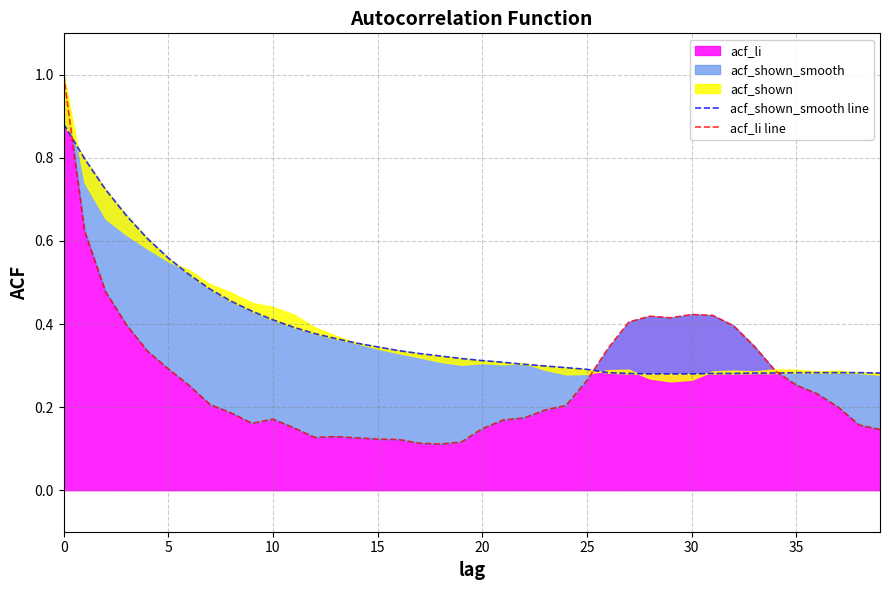

What is the difference between the acf_li line values at 10 and 19?

0.1